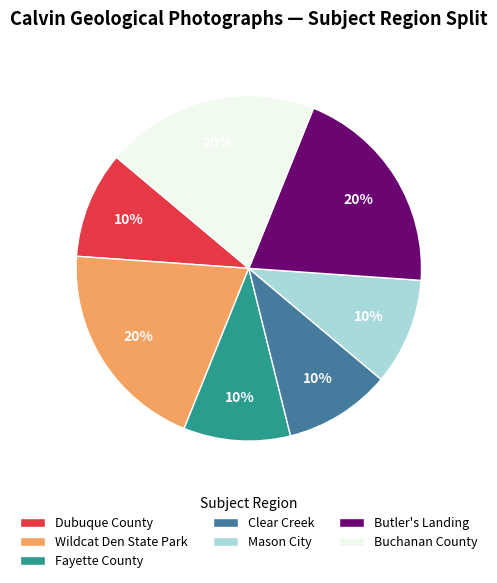

To the nearest percent, what is the difference between the largest and smallest slice percentages?

10%